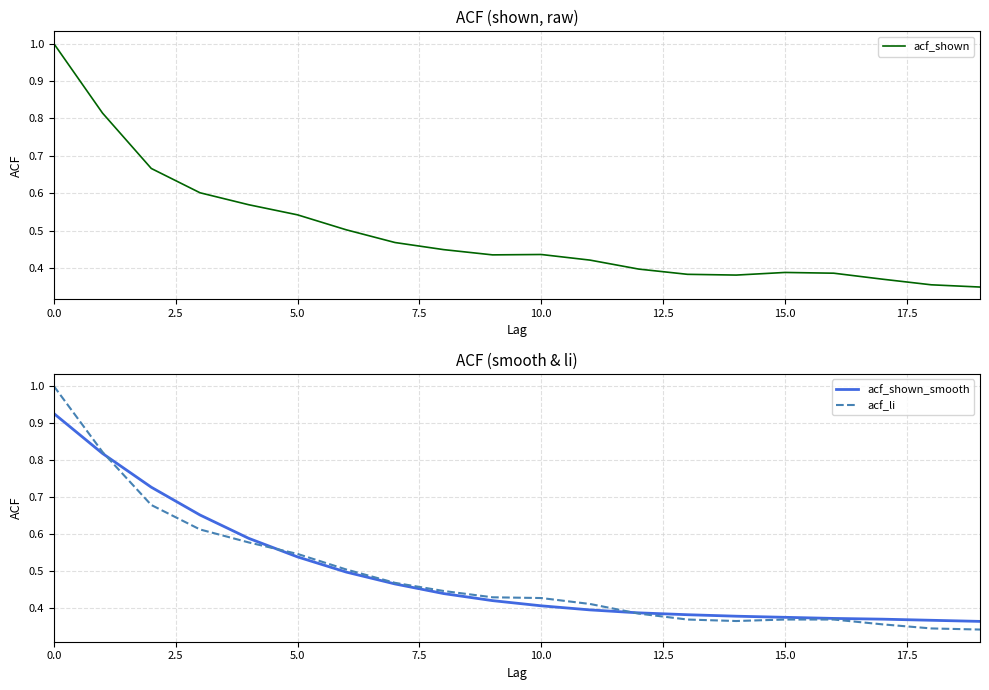

True or false: acf_shown has a value of 1.0 at 0.0.

True